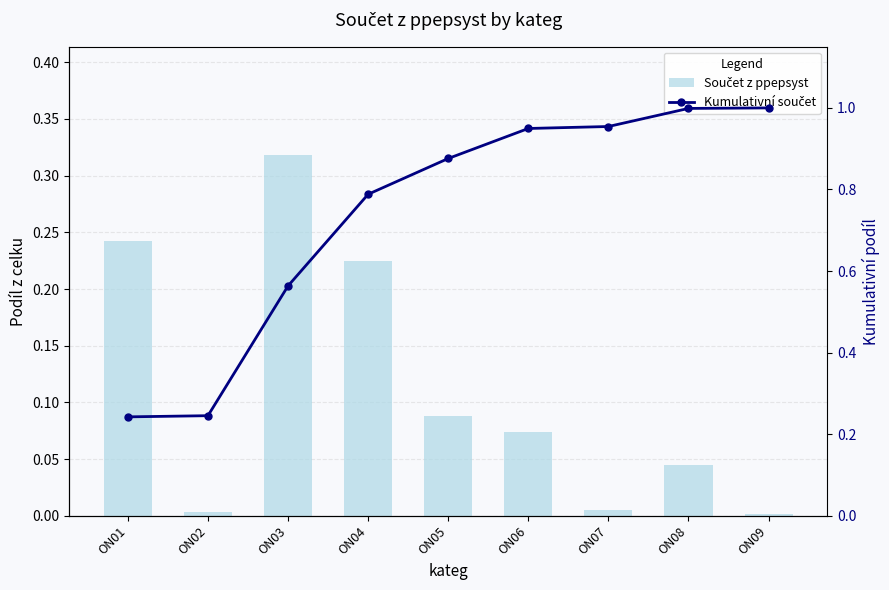

Which has a higher value, ON01 or ON08?

ON01